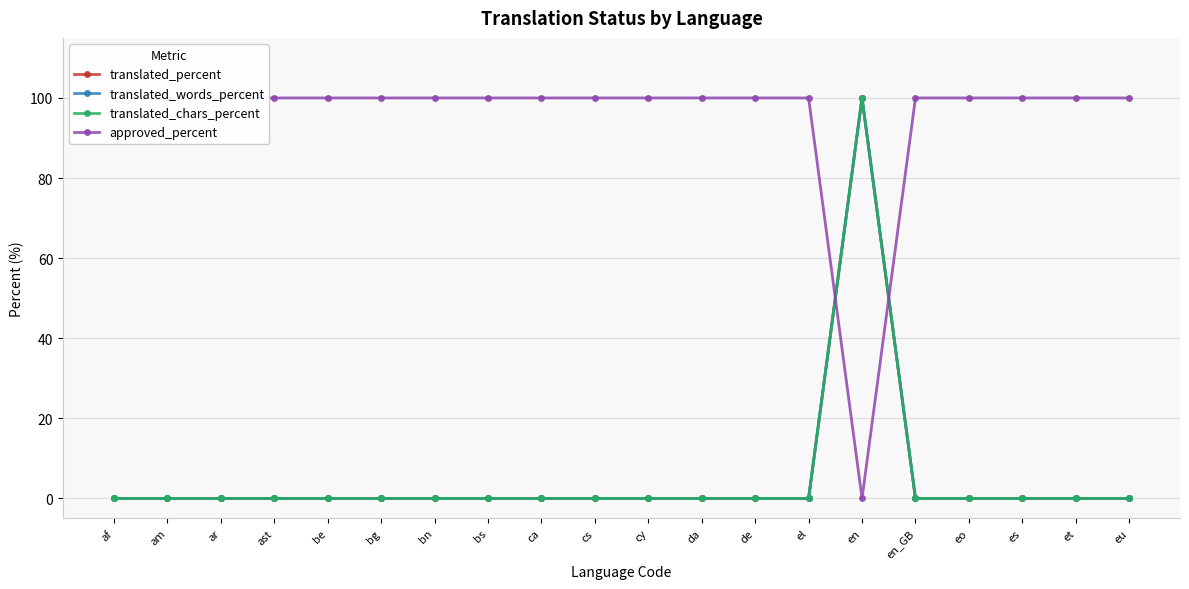

At how many categories does at least one series exceed 98?

20